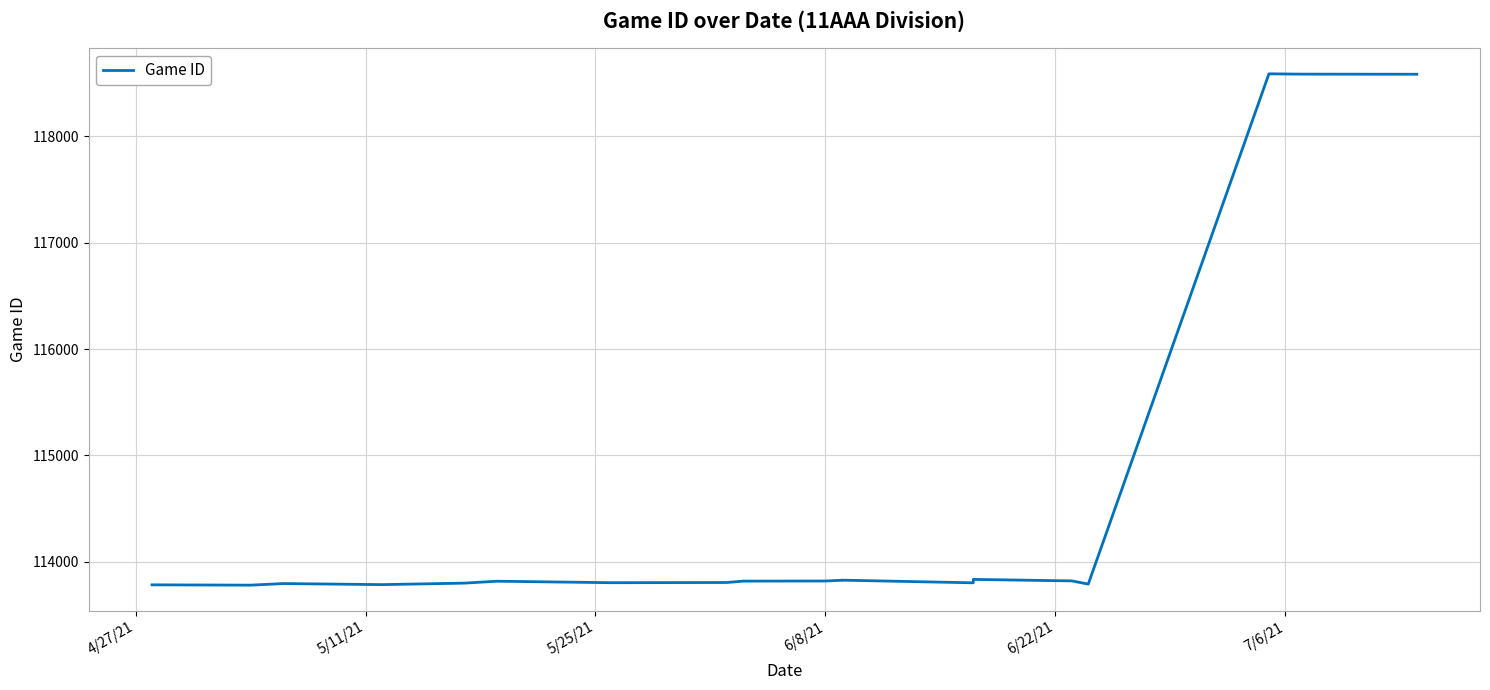

The chart shows a value of 198871 at 5/11/21. True or false?

False